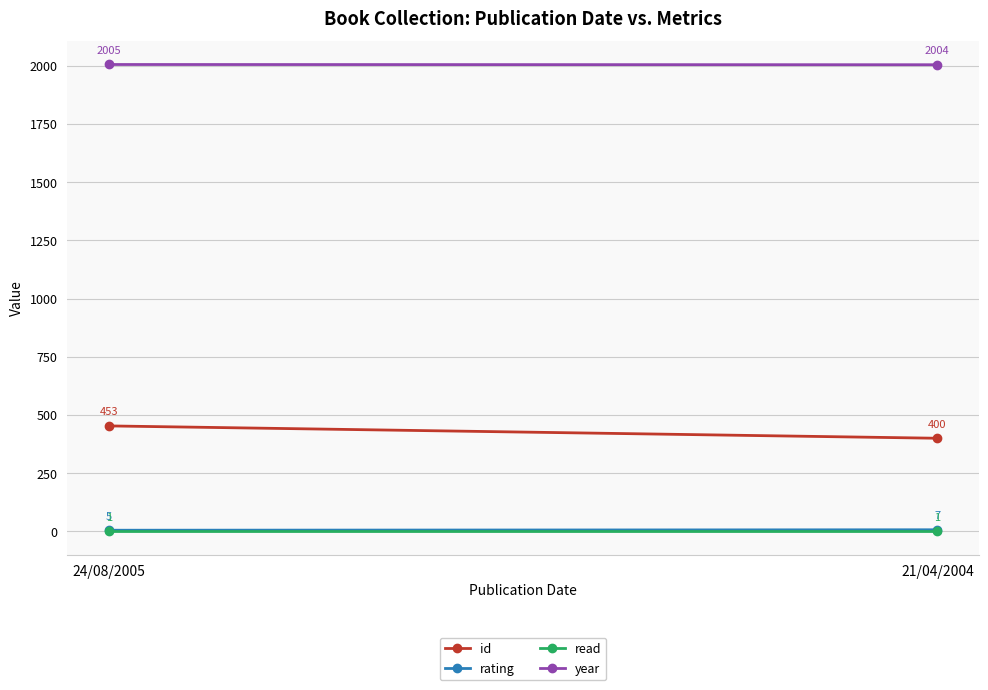

What is the difference between the id values at 24/08/2005 and 21/04/2004?

53